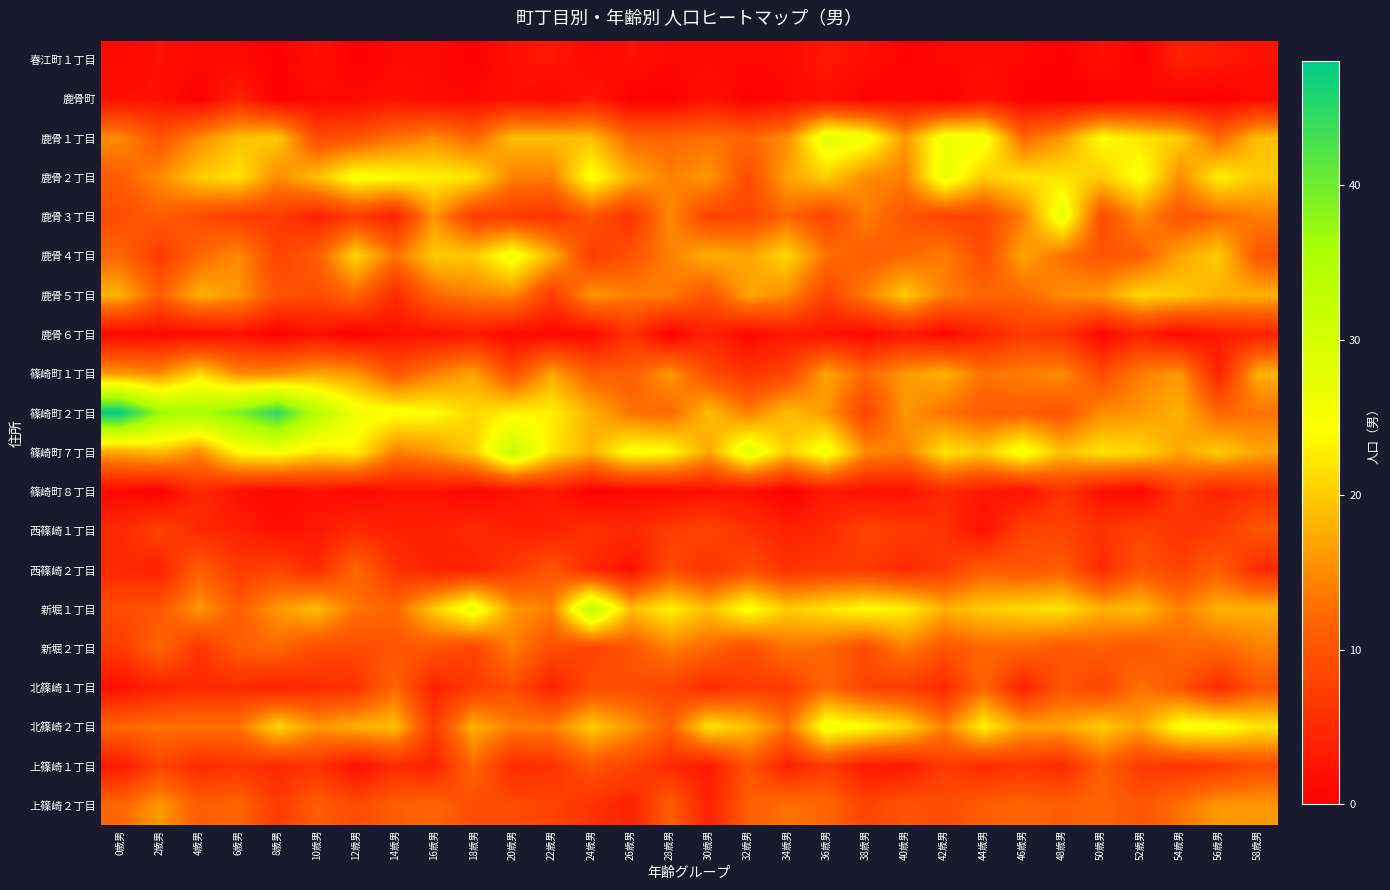

What is the greatest value displayed?

48